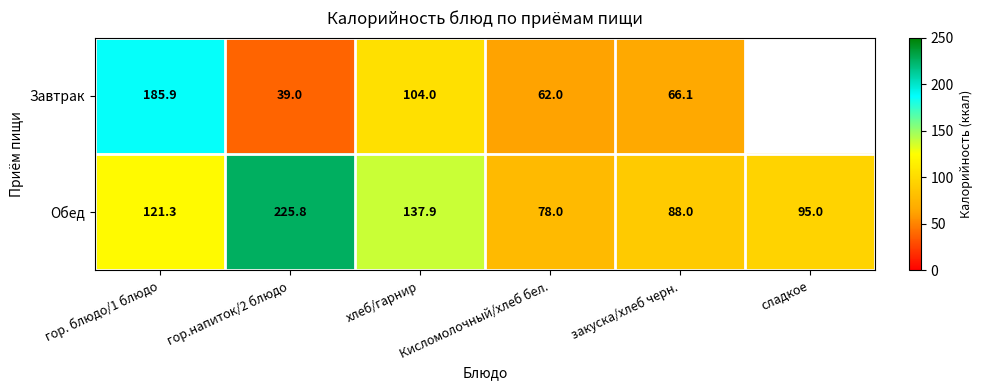

How many data points does each series have?

6